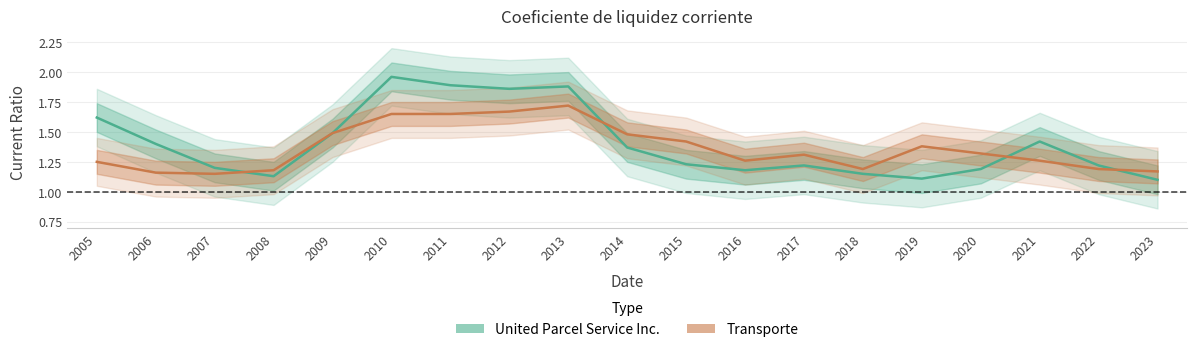

Between 2011 and 2019, which series saw the biggest shift?

United Parcel Service Inc.